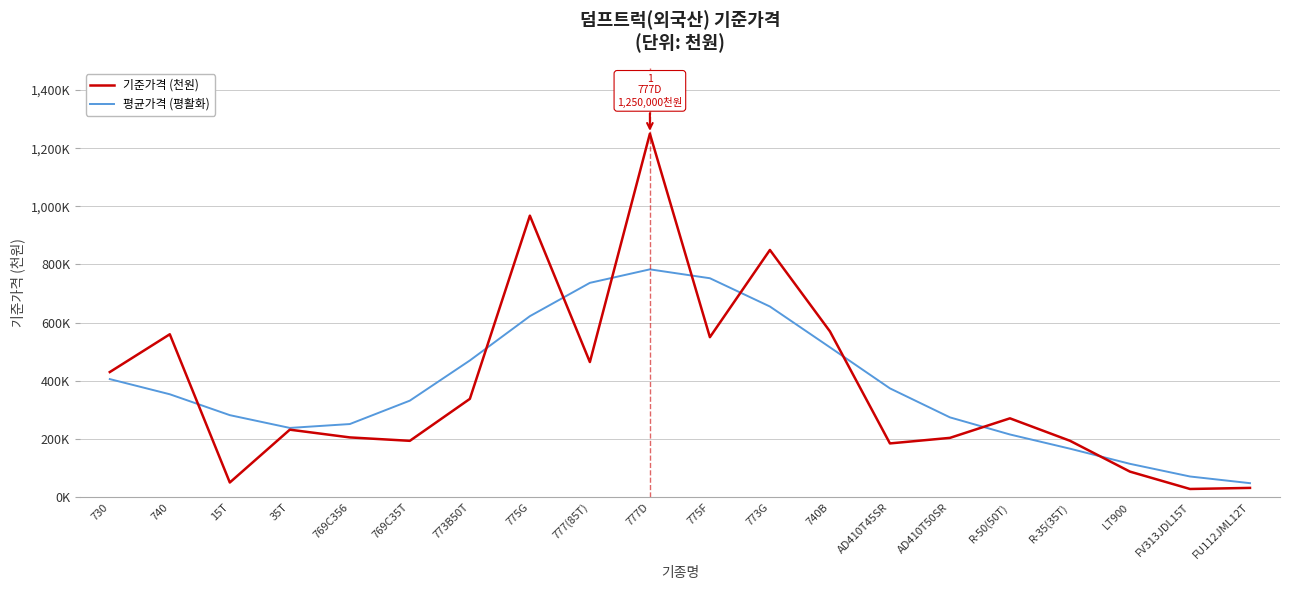

Is this an area chart (filled region under the line)?

No